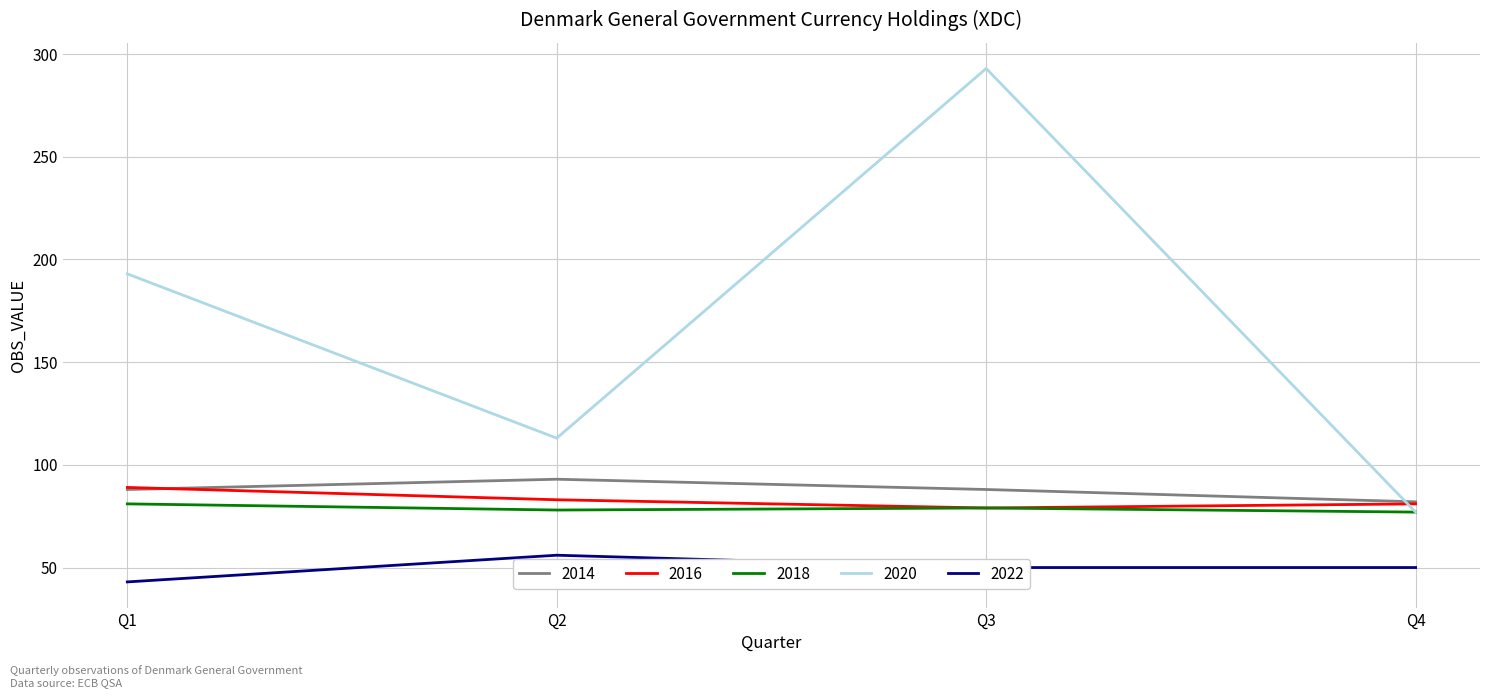

Rank the categories by 2020 value from highest to lowest.

Q3, Q1, Q2, Q4